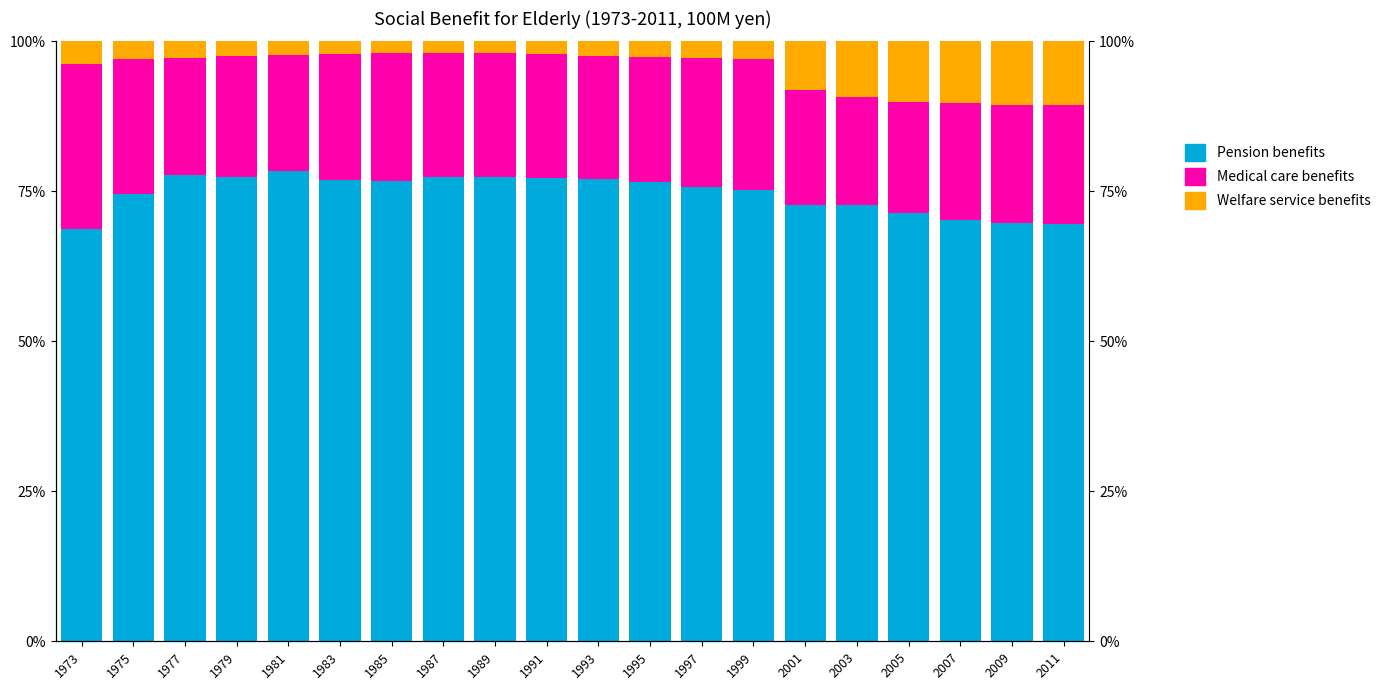

What is the smallest value displayed?

1.9